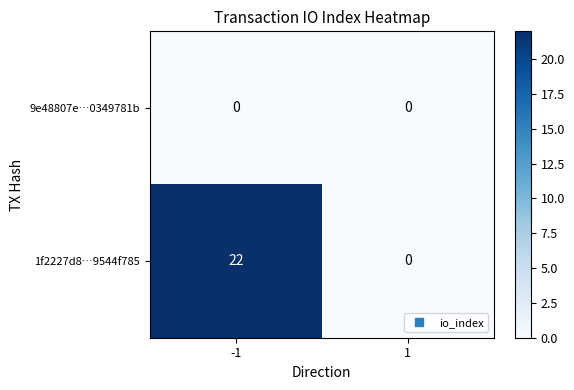

Which label corresponds to the largest value in the chart?

-1